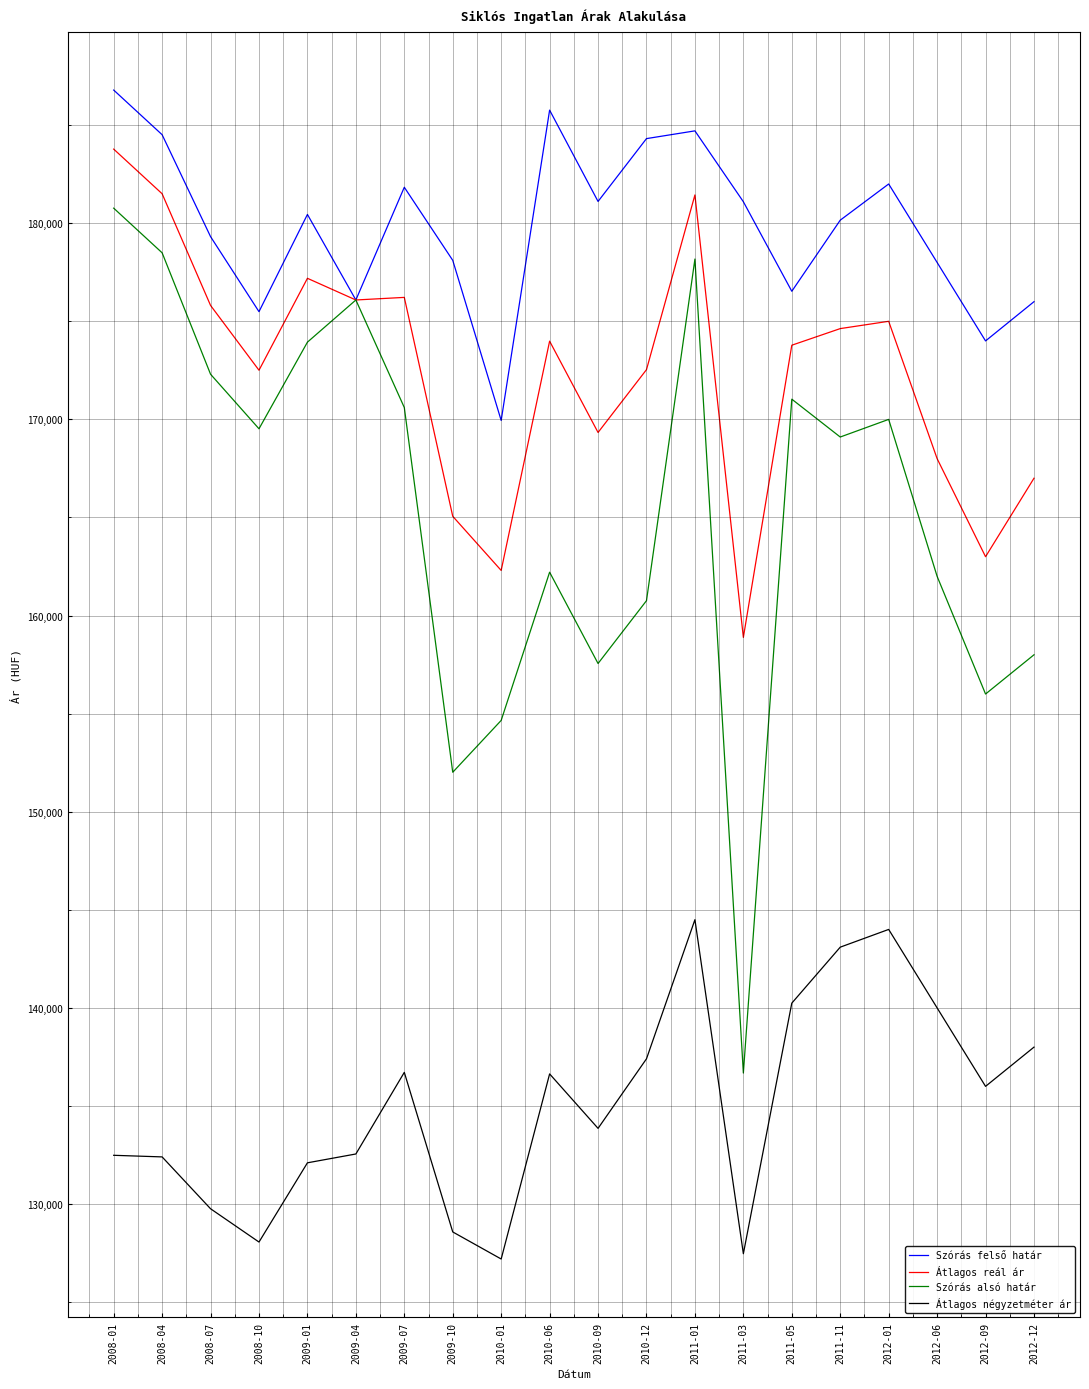

What is the lowest value of the Átlagos négyzetméter ár series?

127199